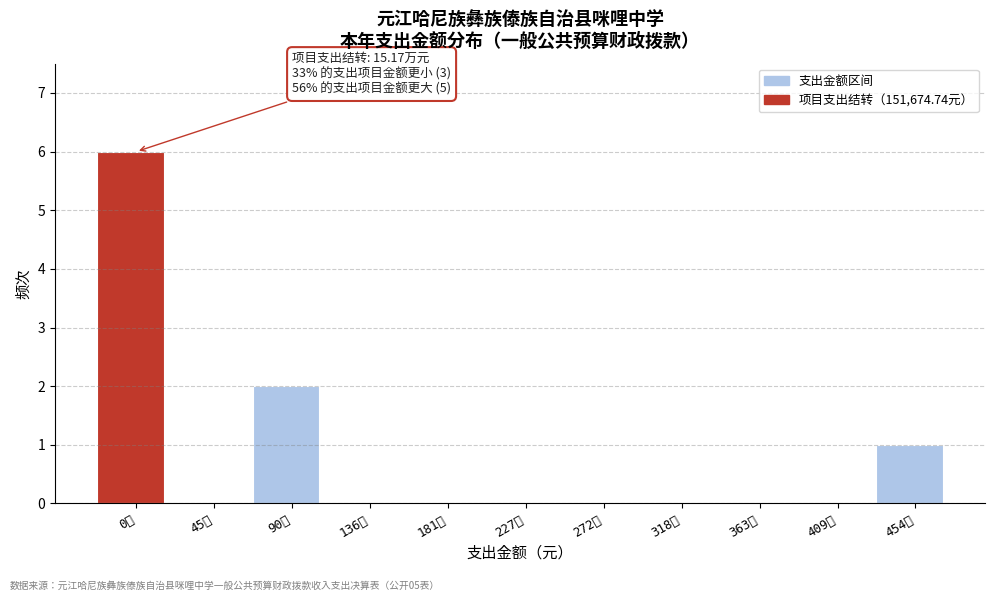

Which has a higher value, 318万 or 454万?

454万